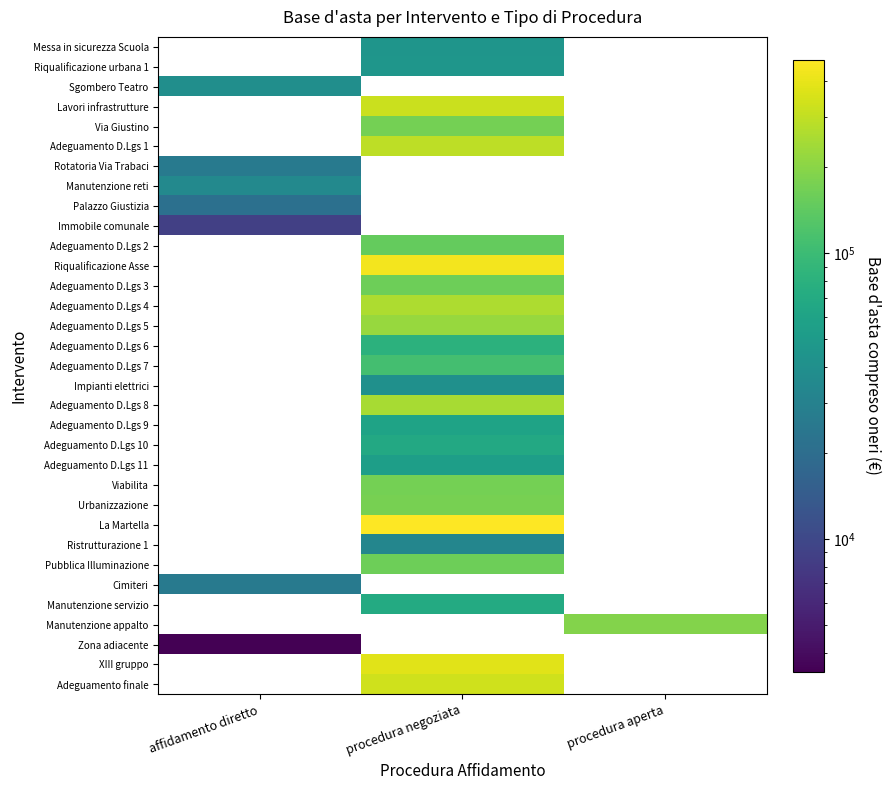

What is the difference between the highest and lowest values at procedura negoziata?

444238.9